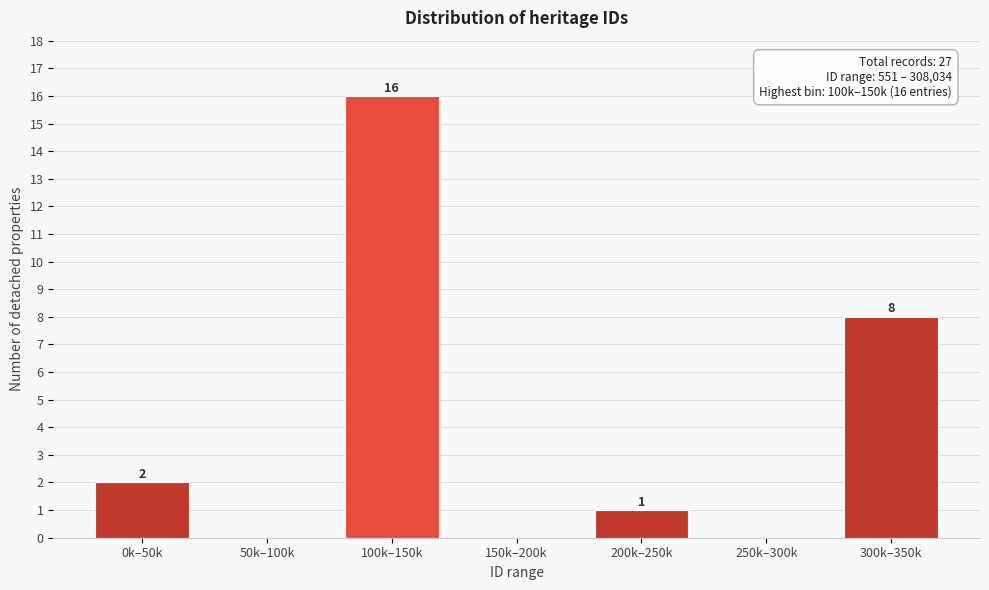

Reading left to right, list all the values displayed in this chart.

0k–50k=2	50k–100k=0	100k–150k=16	150k–200k=0	200k–250k=1	250k–300k=0	300k–350k=8